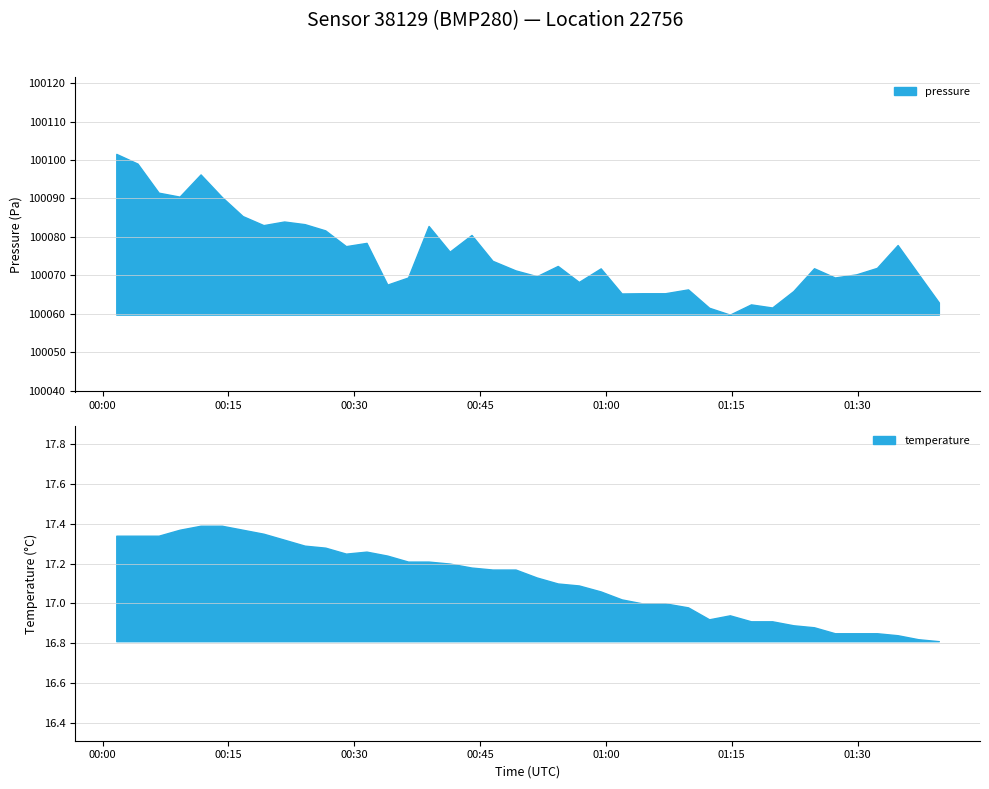

Which category has the lowest value across all series?

39